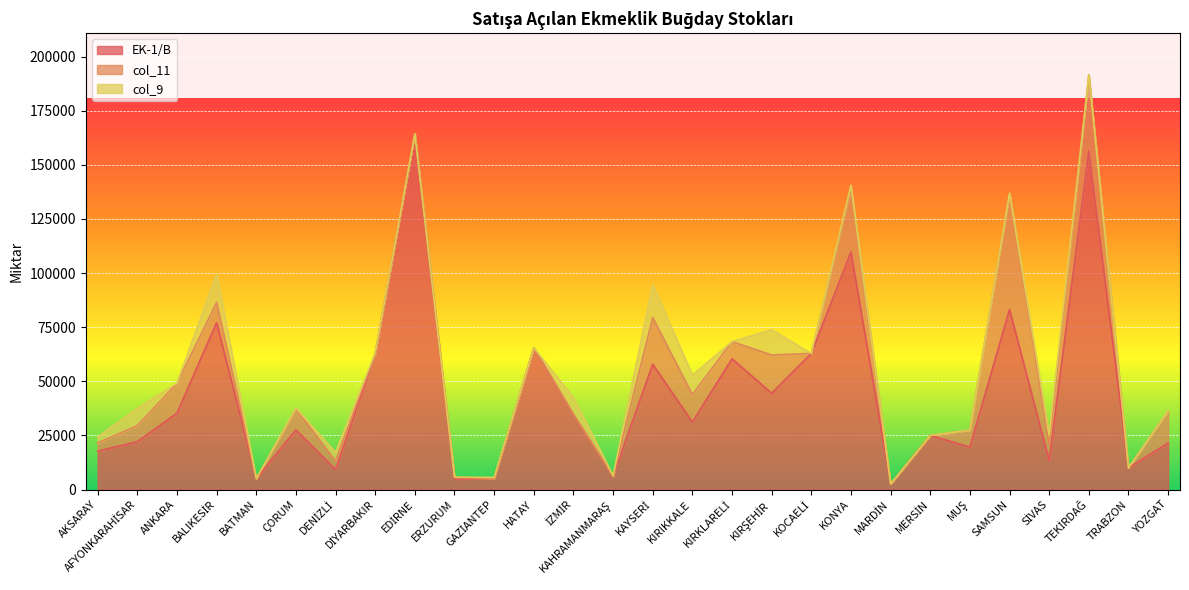

What position from the right is KONYA?

9